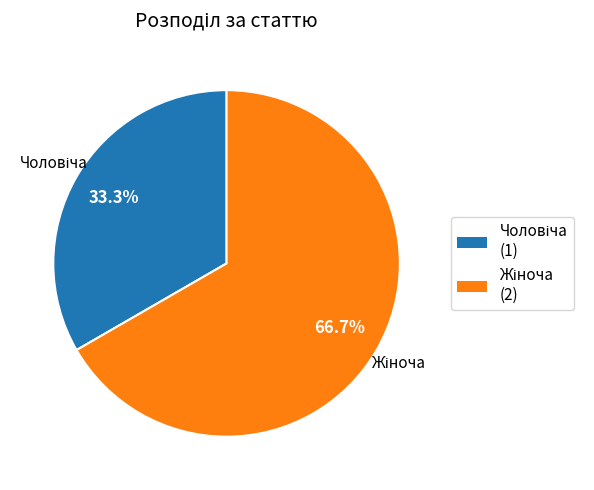

Does any single category account for the majority?

Yes